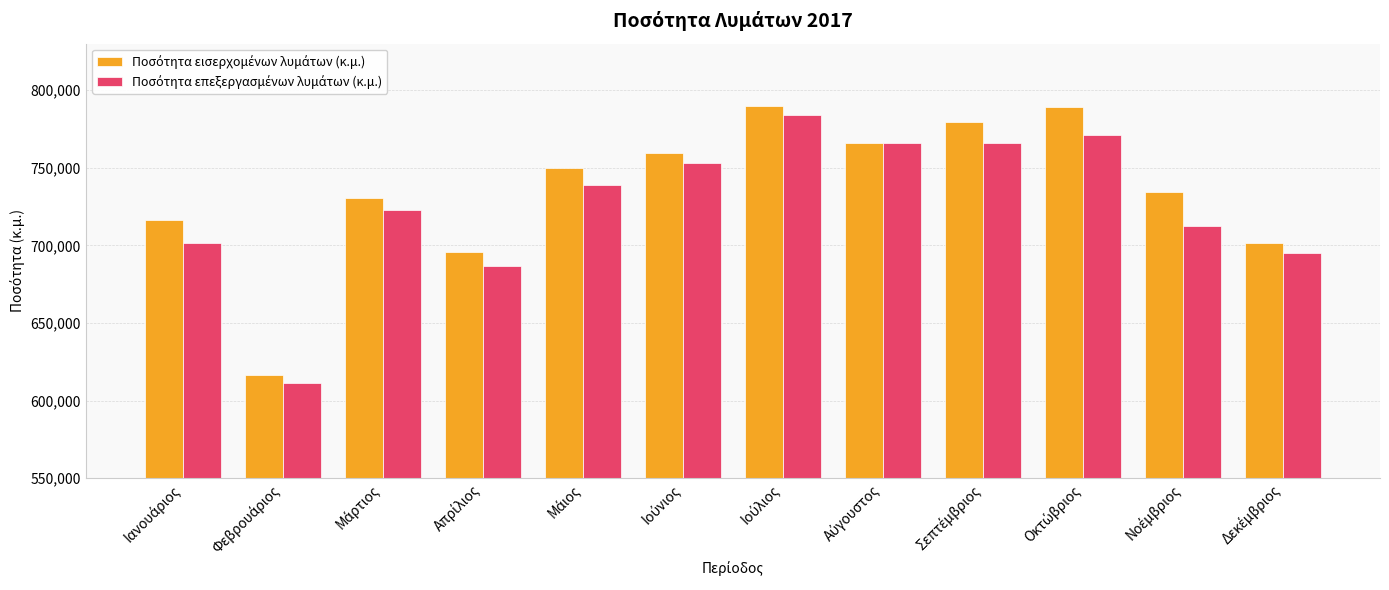

At how many categories does at least one series exceed 626717?

11